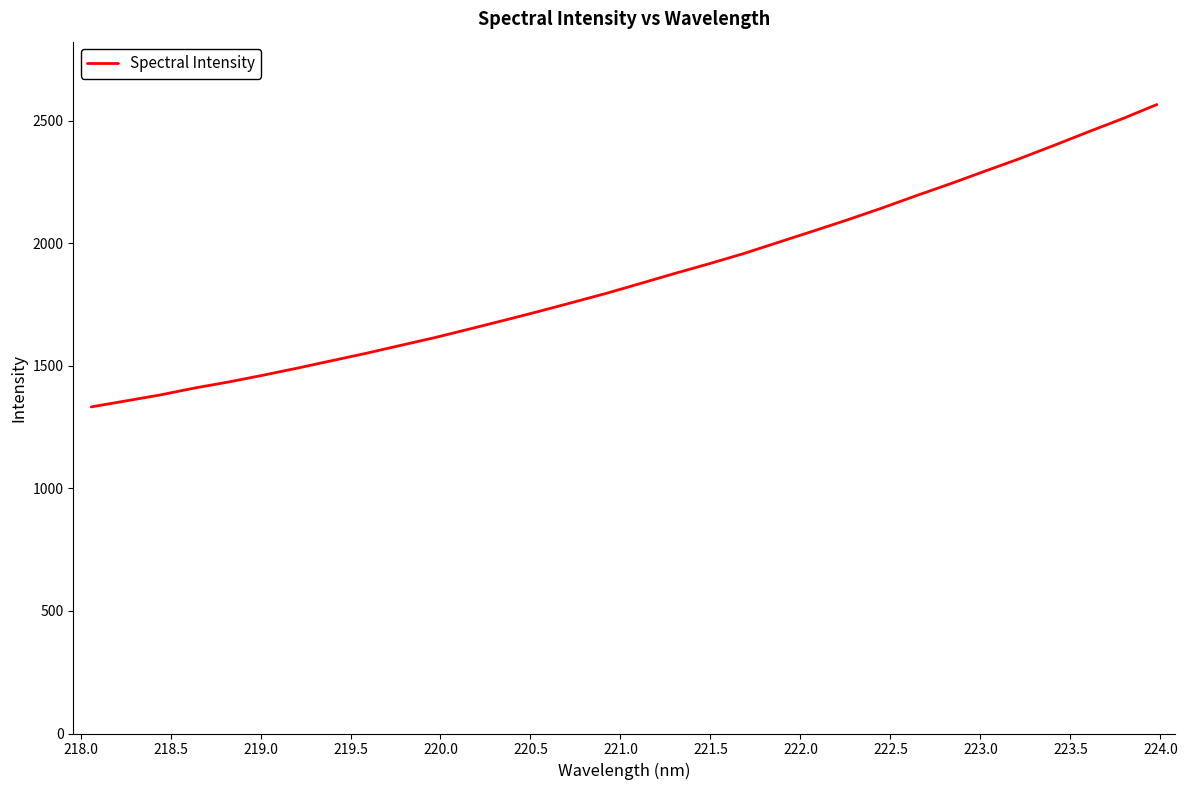

What is the maximum value shown in the chart?

2565.7